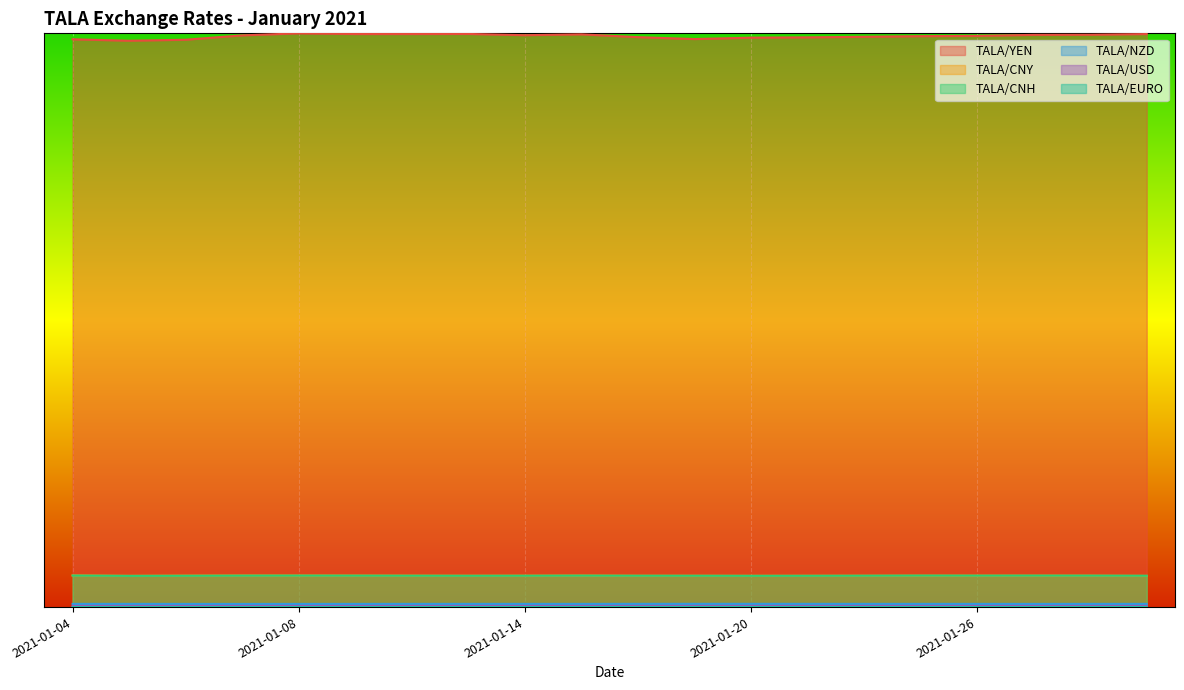

At which category is the sum across all series the highest?

2021-01-08